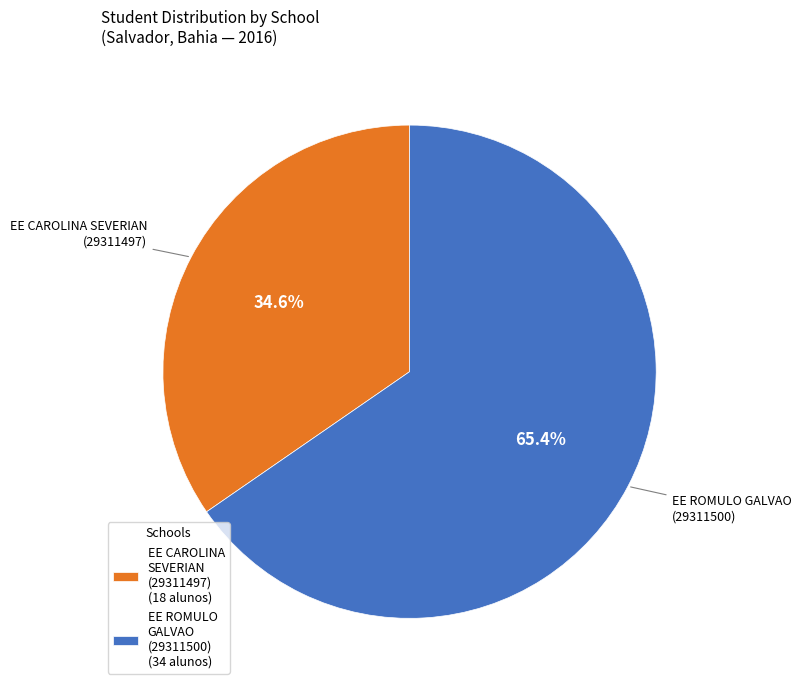

What percentage is NOT represented by EE CAROLINA SEVERIAN (29311497) (18 alunos)?

65.4%